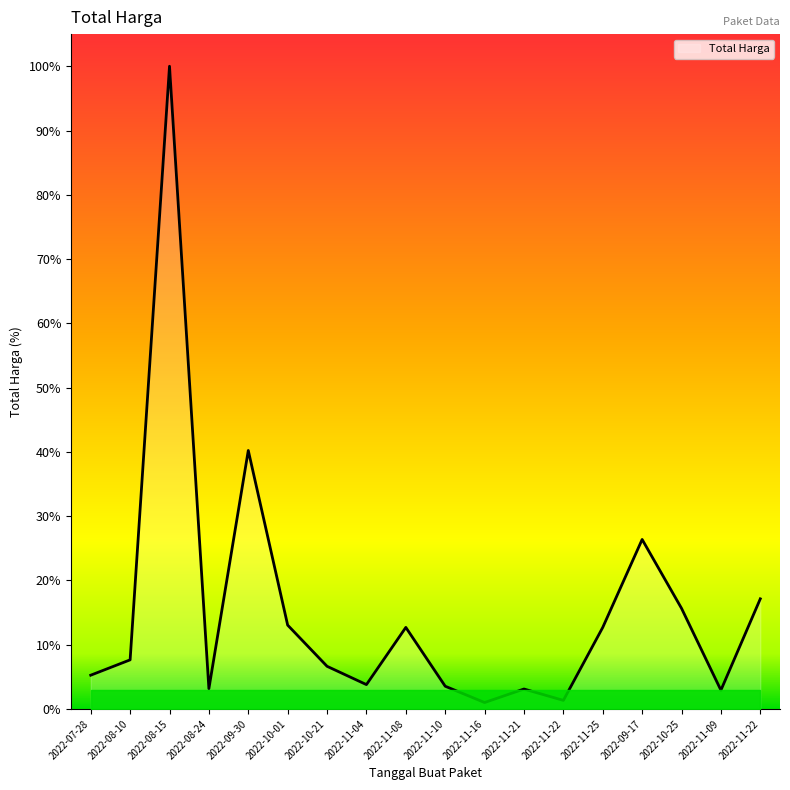

What is the change in value from 2022-11-22 to 2022-09-17?

+94907000